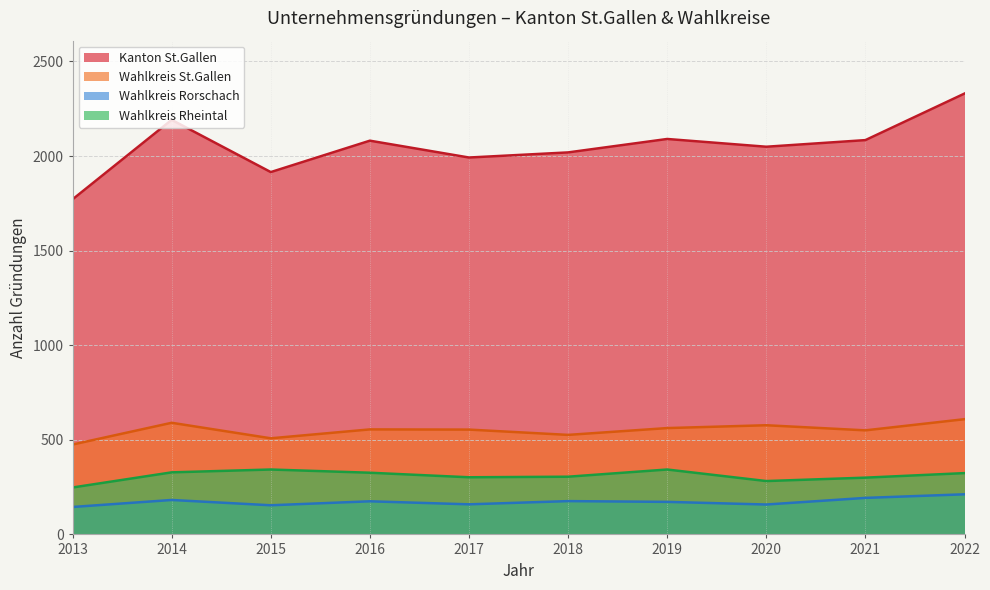

List the labels in order of Wahlkreis Rorschach value, smallest first.

2013, 2015, 2020, 2017, 2019, 2016, 2018, 2014, 2021, 2022